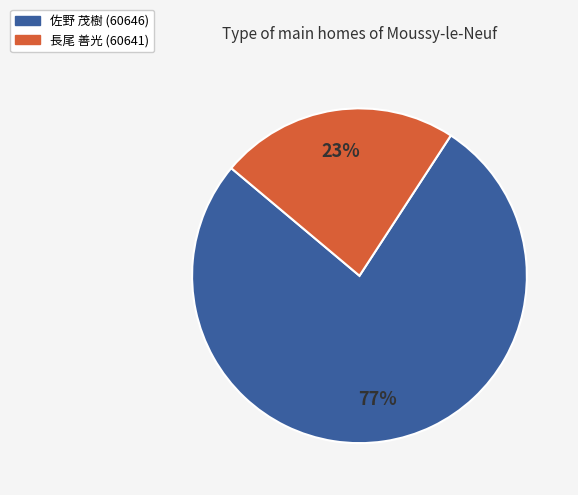

What is the majority slice?

佐野 茂樹 (60646)